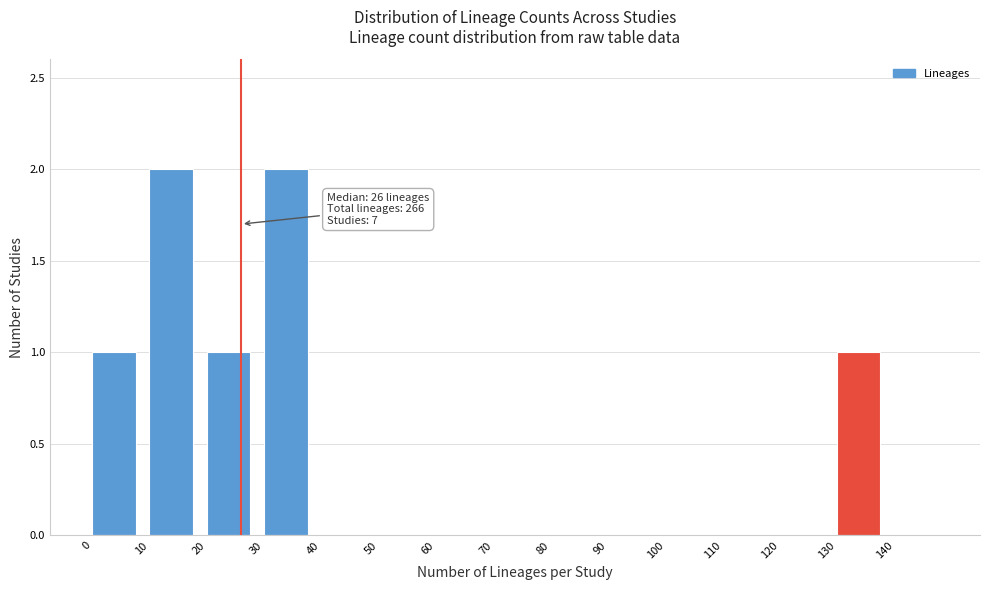

Reading left to right, extract all data points from this chart.

0=1	10=2	20=1	30=2	40=0	50=0	60=0	70=0	80=0	90=0	100=0	110=0	120=0	130=1	140=0